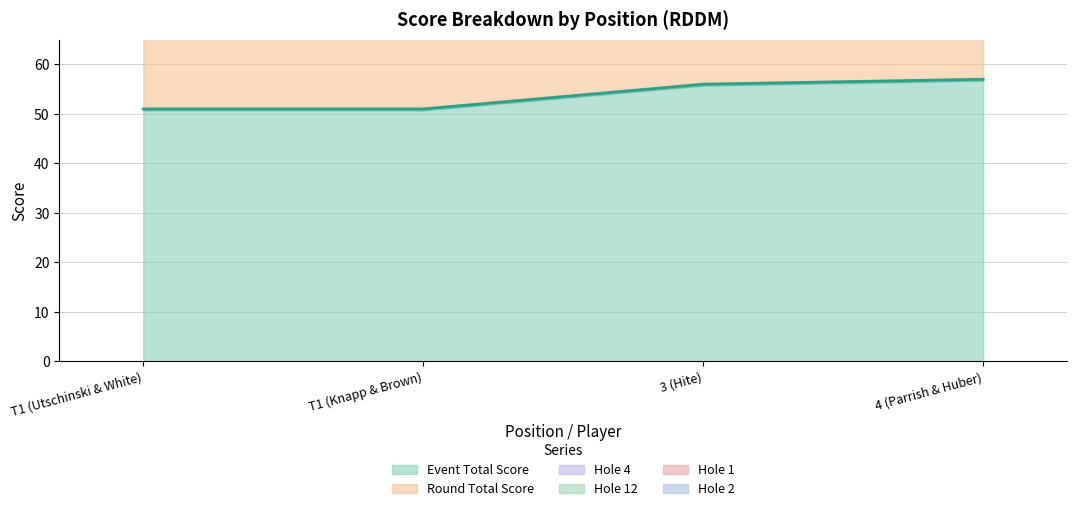

Does the chart have visible grid lines?

Yes